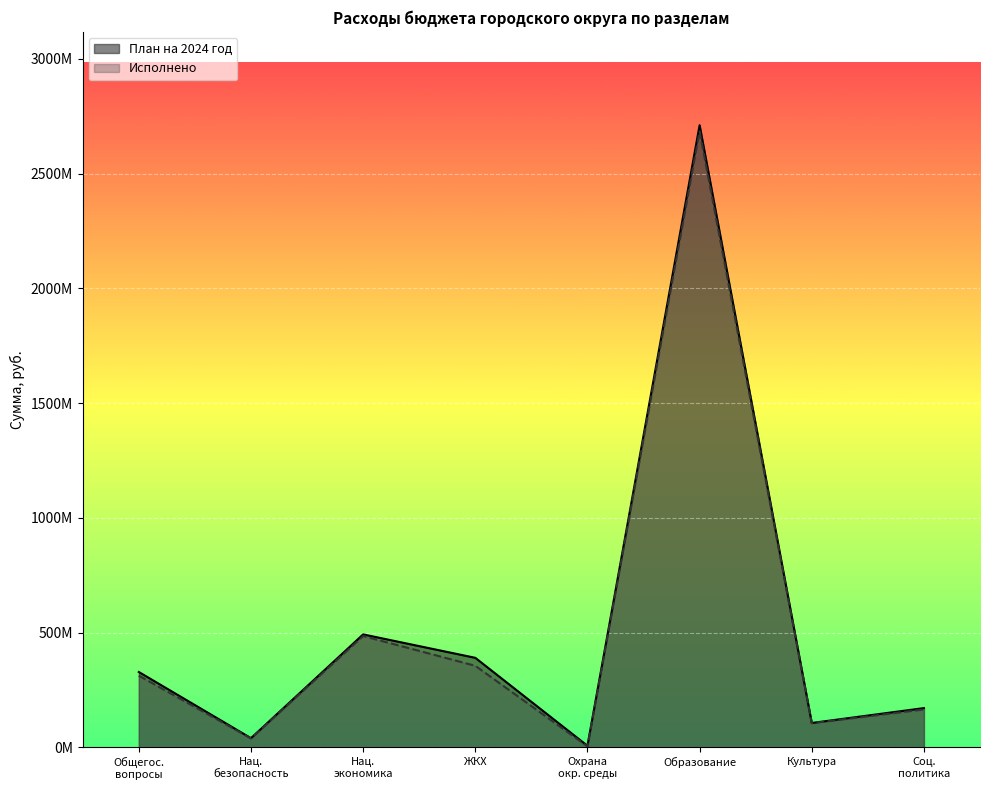

At which category does План на 2024 год reach its first local peak?

Нац.
экономика